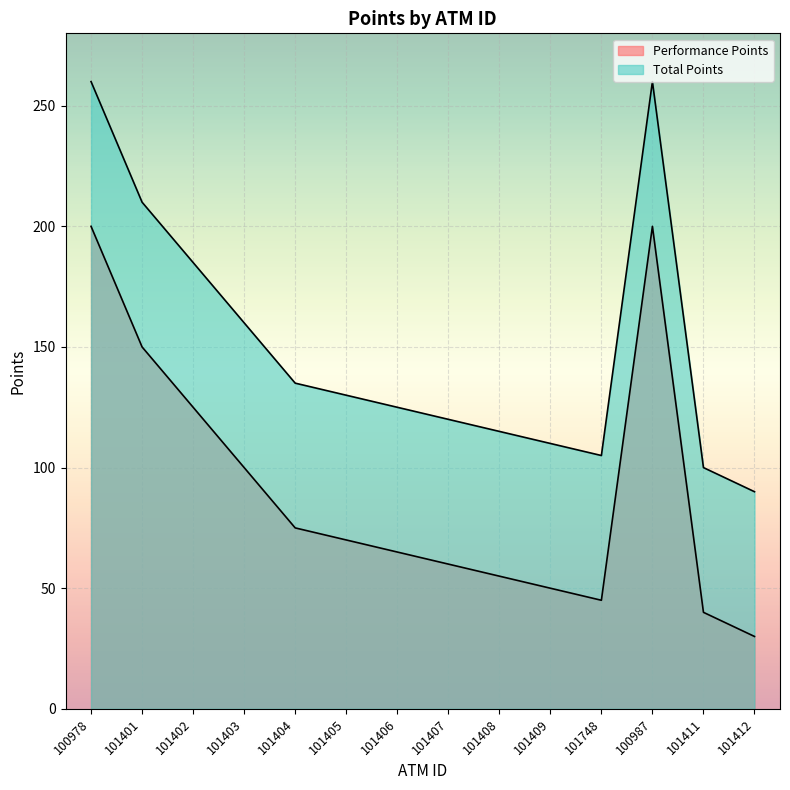

Where is the first local minimum for Performance Points?

101748